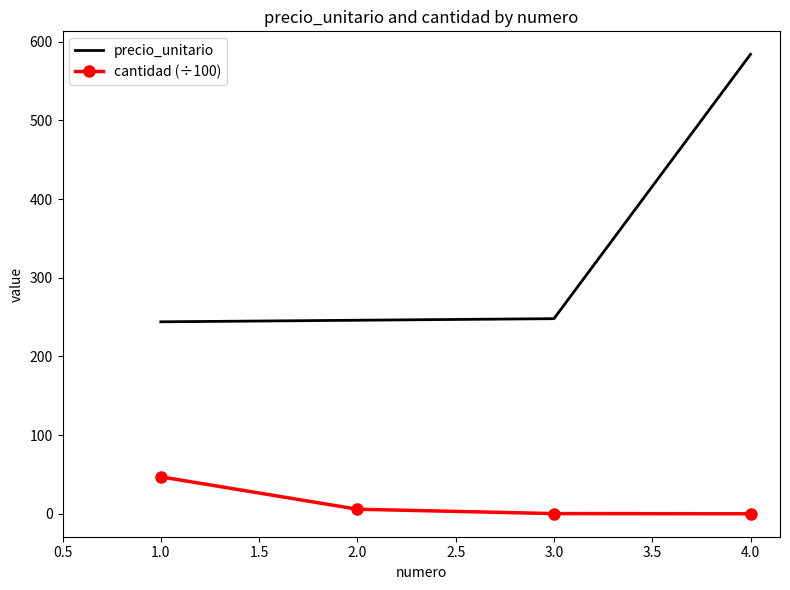

List the series in order of their peak value, lowest first.

cantidad (÷100), precio_unitario